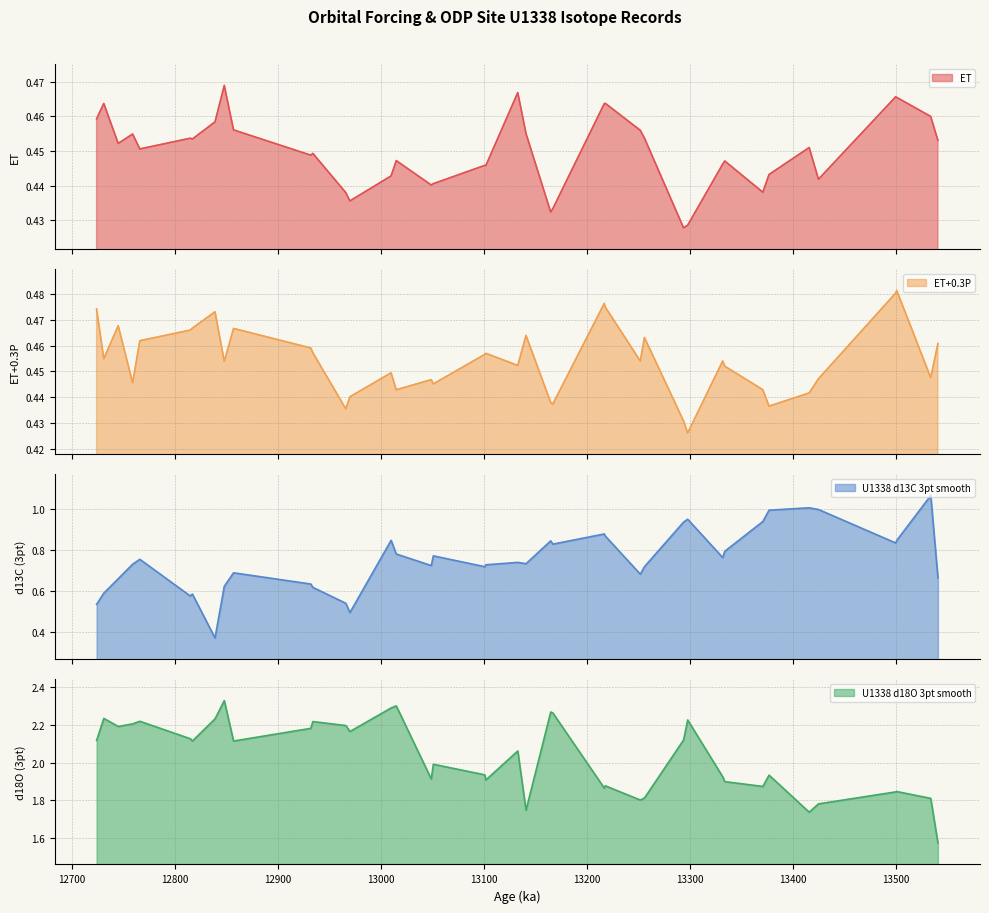

True or false: ET+0.3P and ET cross at least once.

True